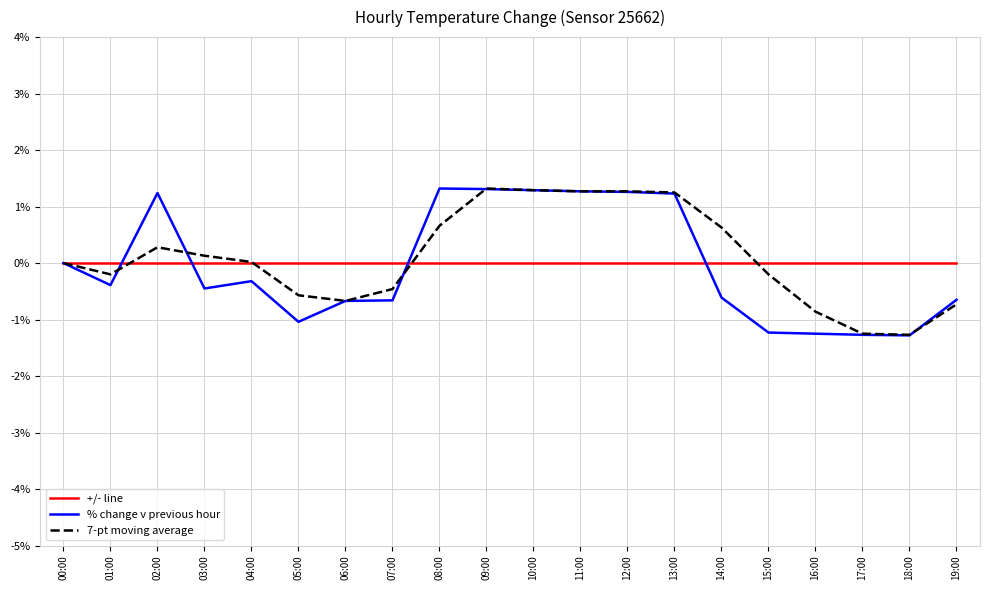

The value of % change v previous hour at 00:00 is 0.0. True or false?

True